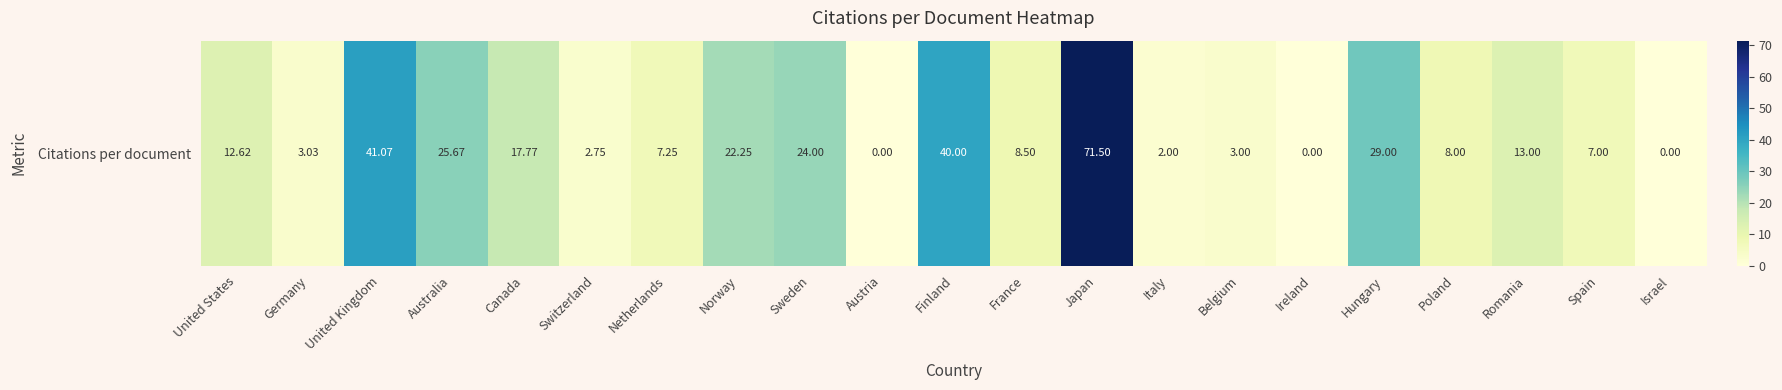

What is the average value?

16.1